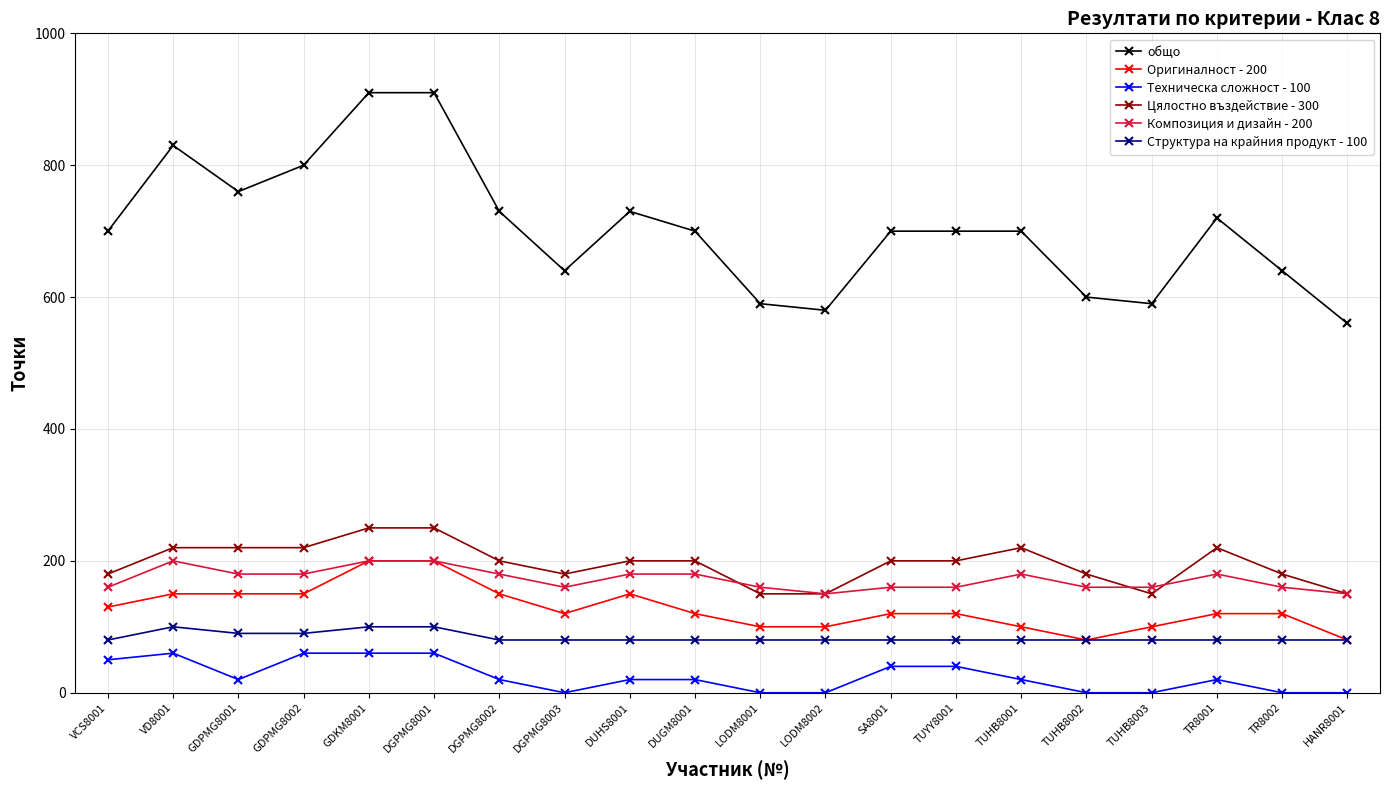

What is the difference between the highest and lowest values at LODM8001?

590